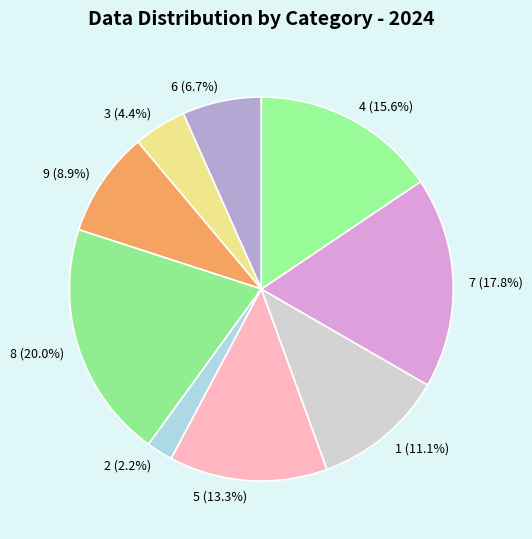

Is there a majority slice in this chart?

No